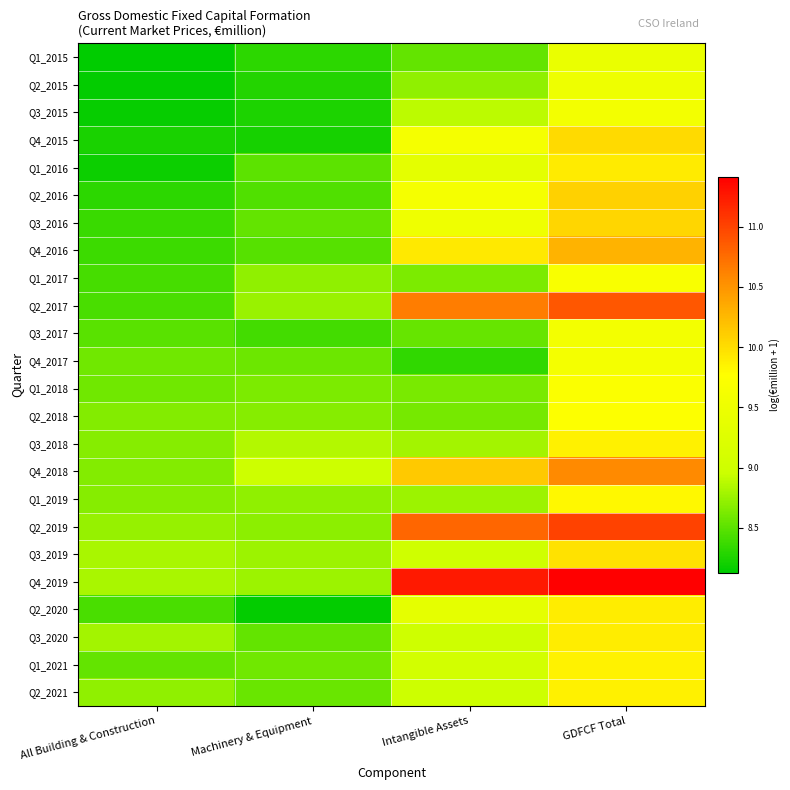

Count the number of categories in the chart.

4